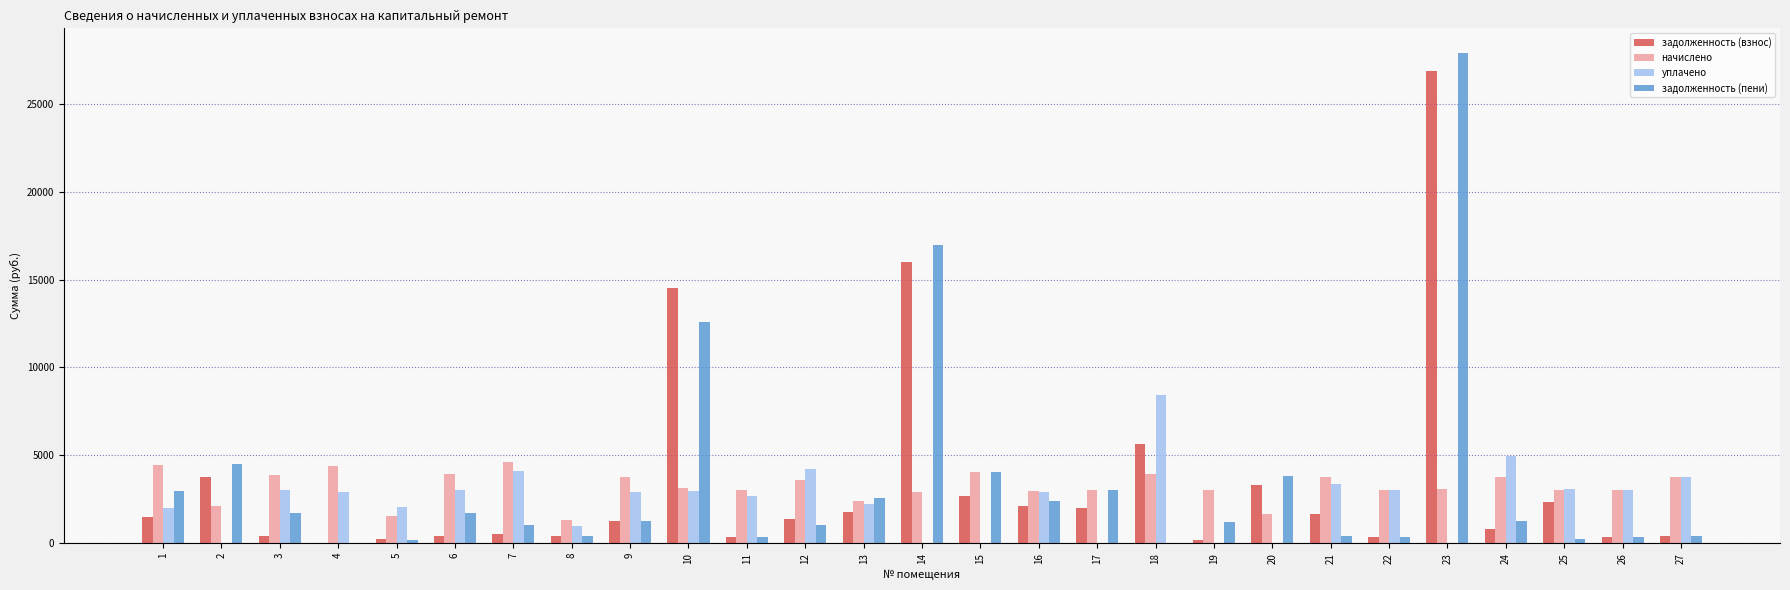

What is the sum of all уплачено values?

65688.4